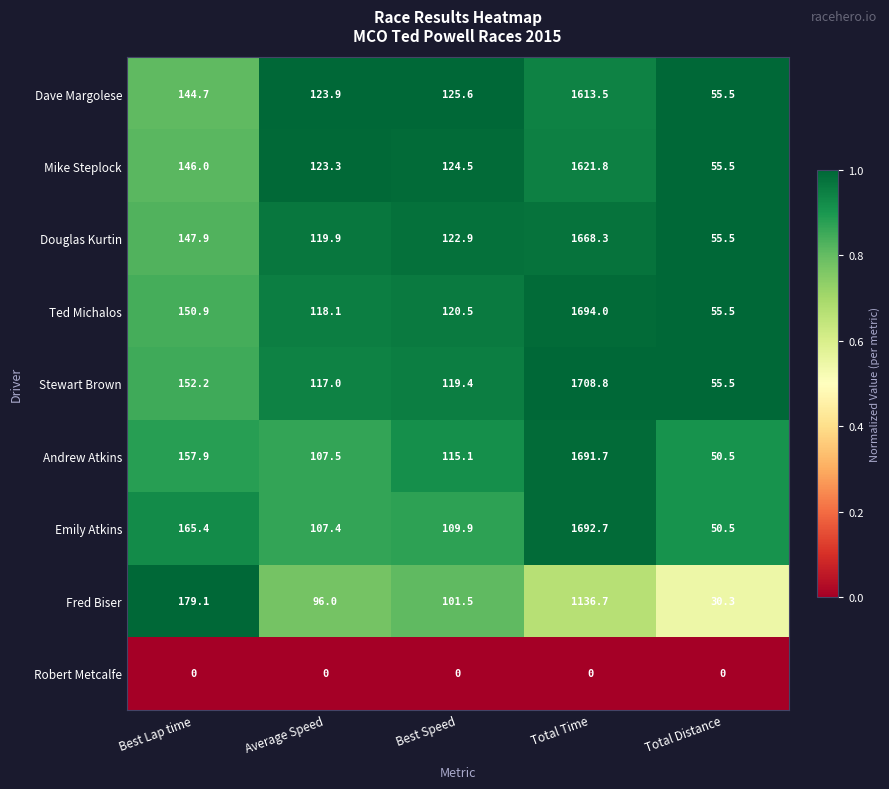

Which series changed the most between Best Speed and Total Distance?

Fred Biser